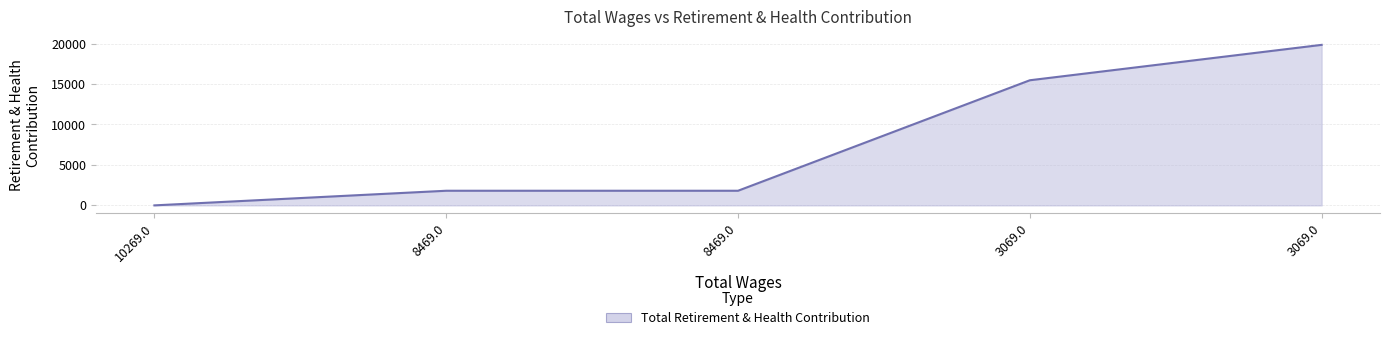

The chart shows a value of 27450 at 3069.0. True or false?

False